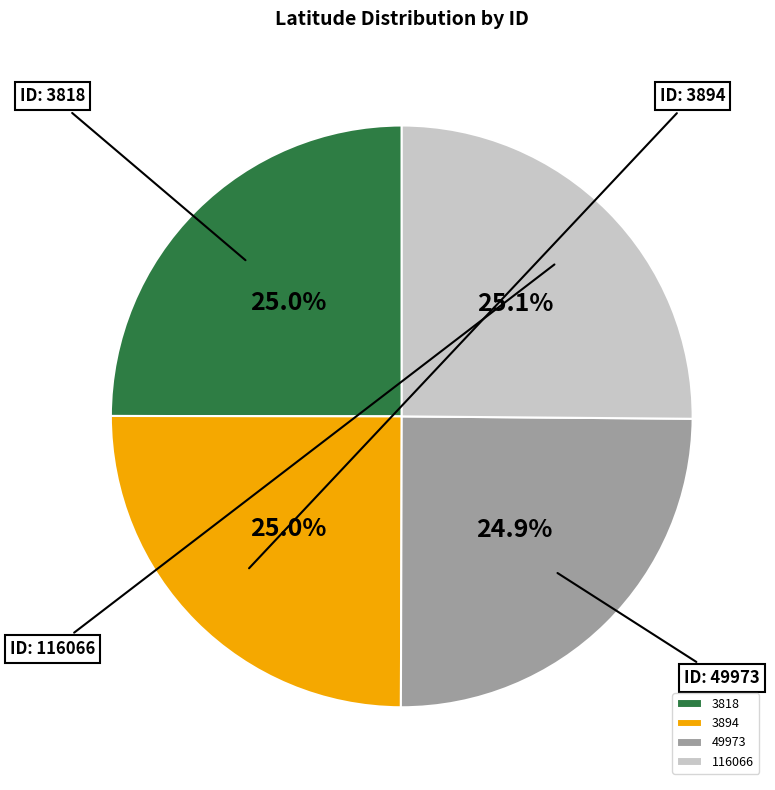

True or false: 116066 accounts for 25% of the total.

True